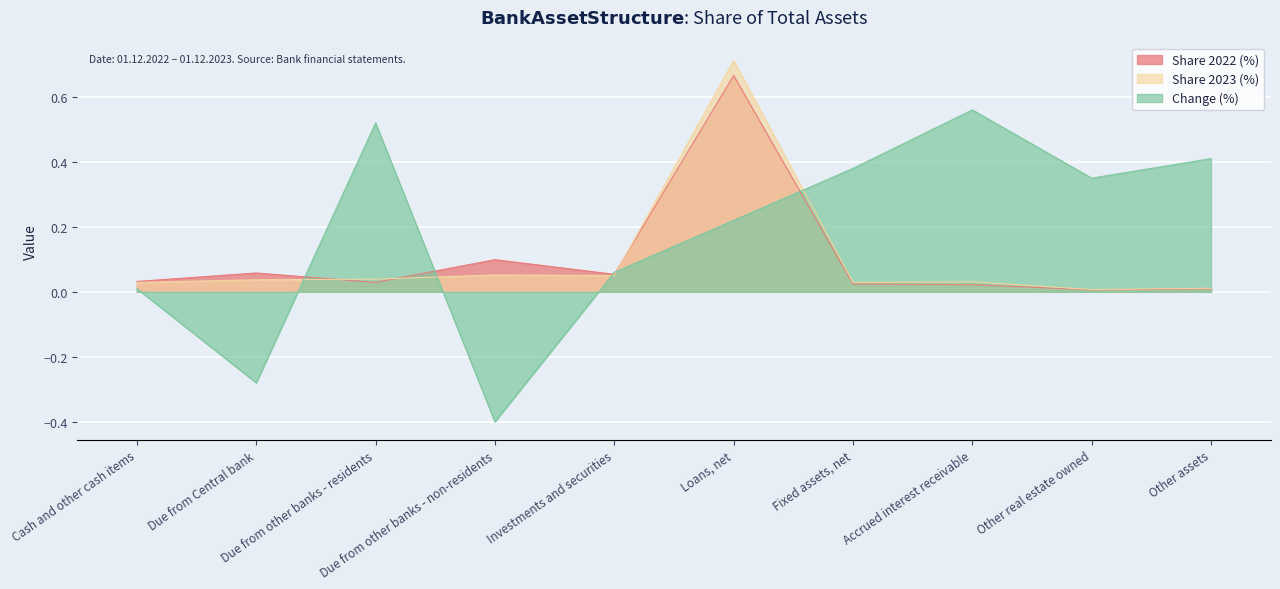

Is the value of Share 2023 (%) at Other real estate owned greater than the value of Share 2022 (%) at Fixed assets, net?

No